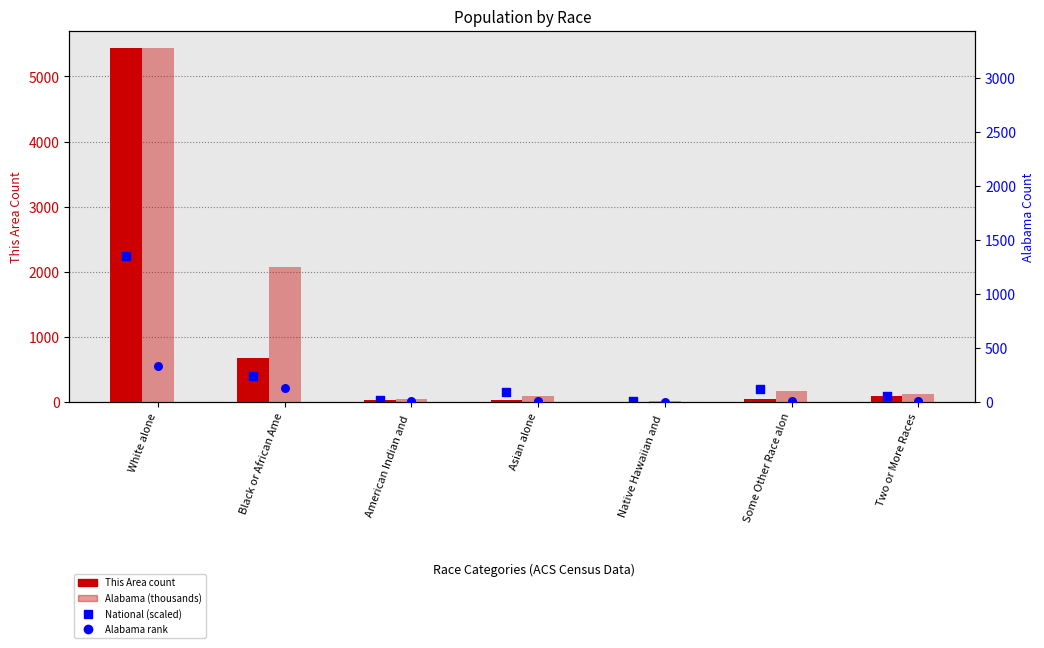

Is the value of National (scaled) at Some Other Race alon greater than the value of Alabama rank at Some Other Race alon?

Yes